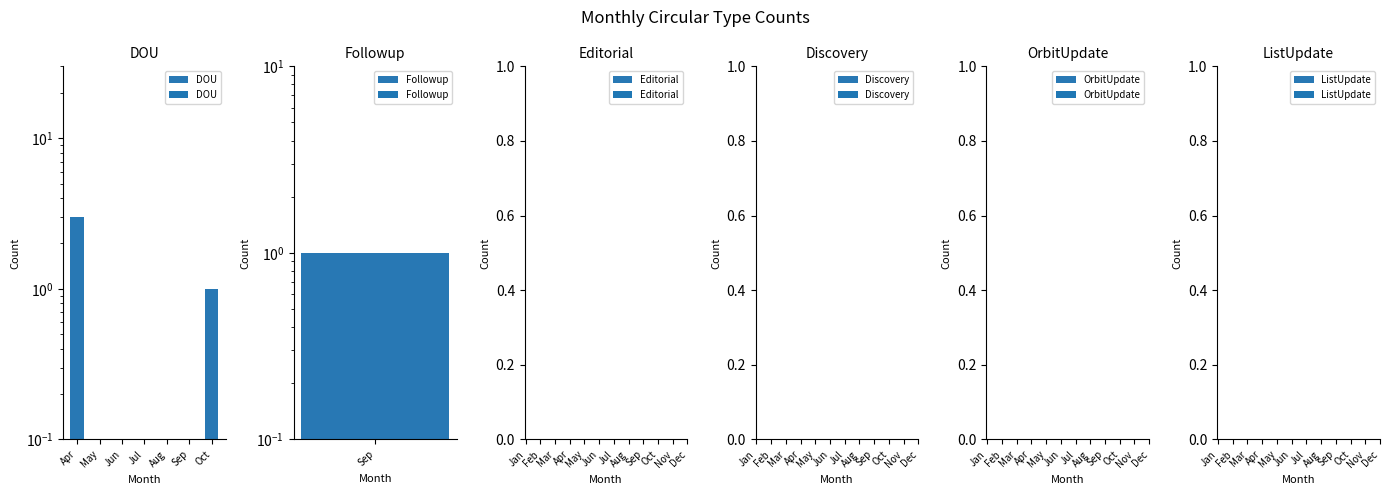

What are all the series names shown in the legend?

DOU, Followup, Editorial, Discovery, OrbitUpdate, ListUpdate